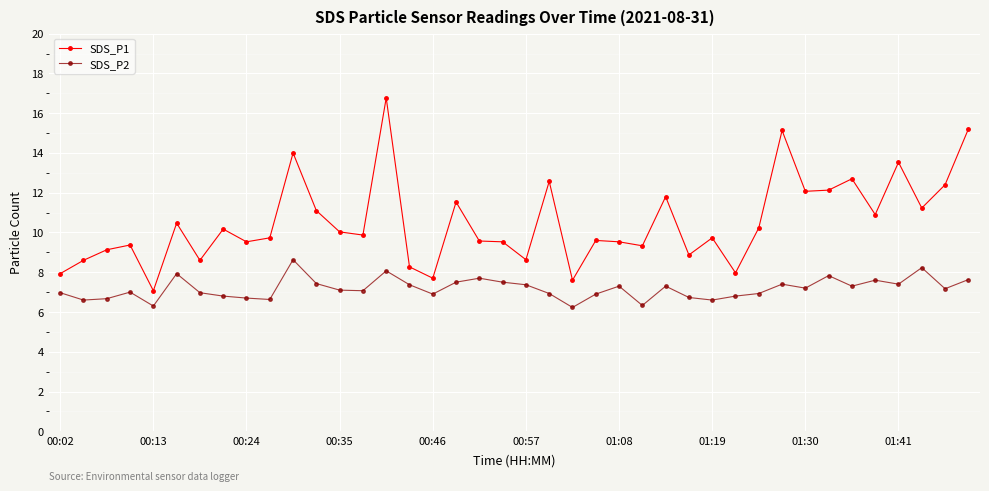

Which series has the widest spread of values?

SDS_P1